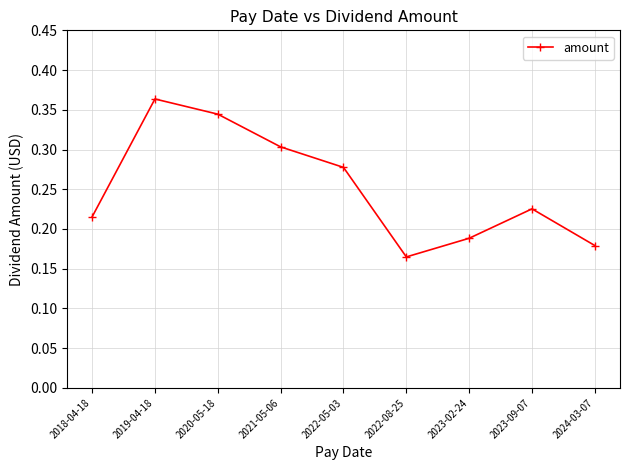

How many distinct data groups are displayed?

1